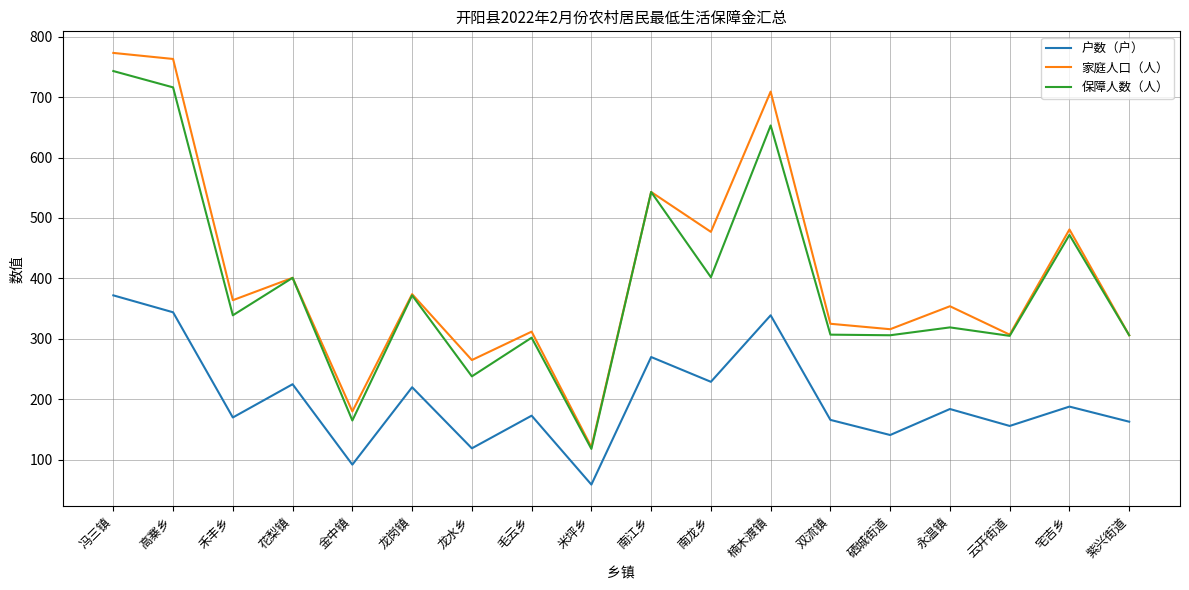

The 保障人数（人） series shows 145 at 南江乡. True or false?

False